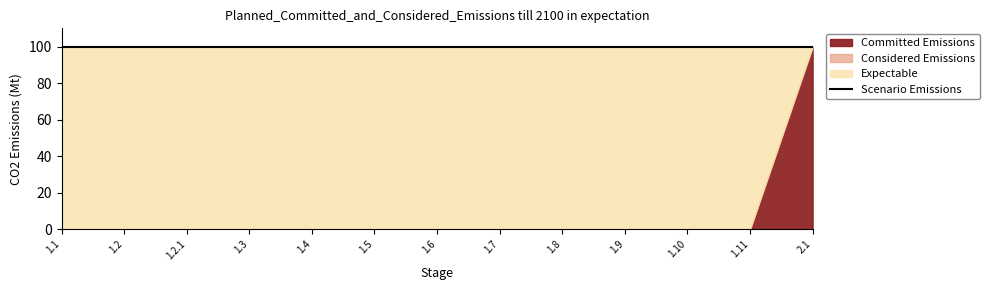

What is the label of the 7th point from the left?

1.6.